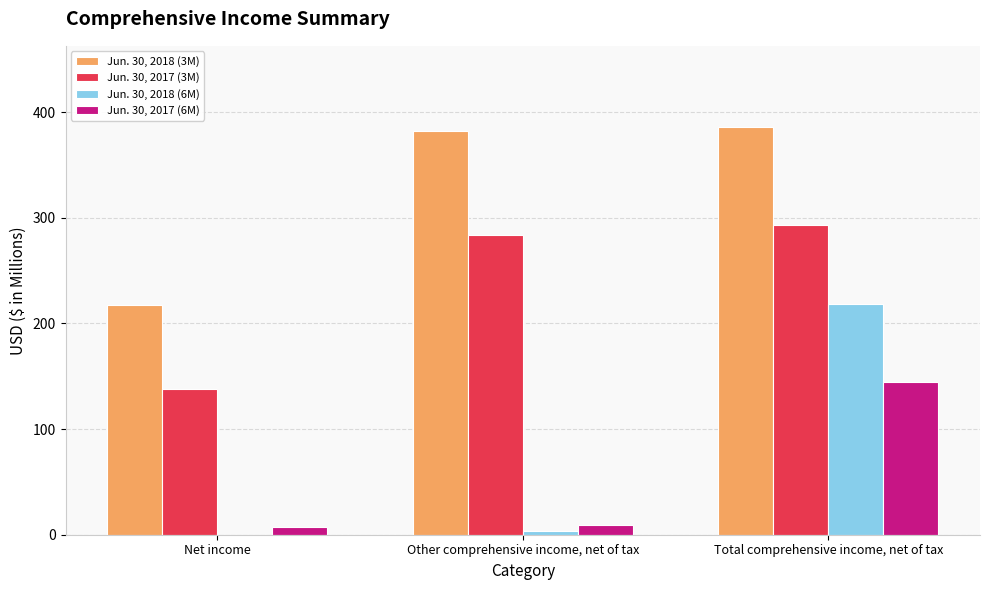

What are all the series names shown in the legend?

Jun. 30, 2018 (3M), Jun. 30, 2017 (3M), Jun. 30, 2018 (6M), Jun. 30, 2017 (6M)